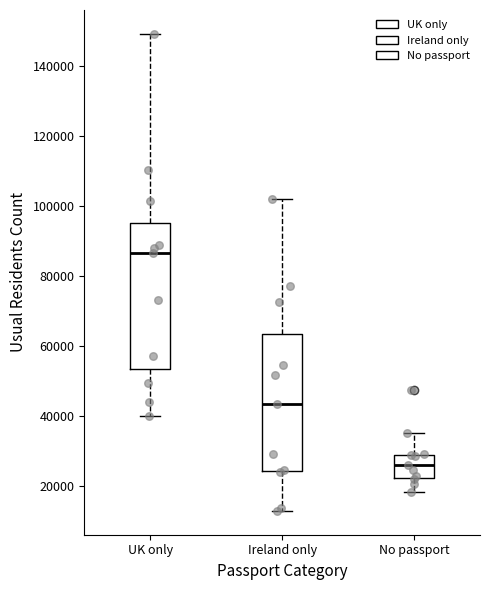

Reading left to right, transcribe this box plot: for each box, give where its median line is, the range the box spans, and where its two whiskers end, as read against the y-axis. The values are not printed on the chart, so give them approximately, as read against the axis.

UK only: median 86000, box 54000 to 96000, whiskers 40000 to 150000
Ireland only: median 44000, box 24000 to 64000, whiskers 12000 to 102000
No passport: median 26000, box 22000 to 28000, whiskers 18000 to 36000